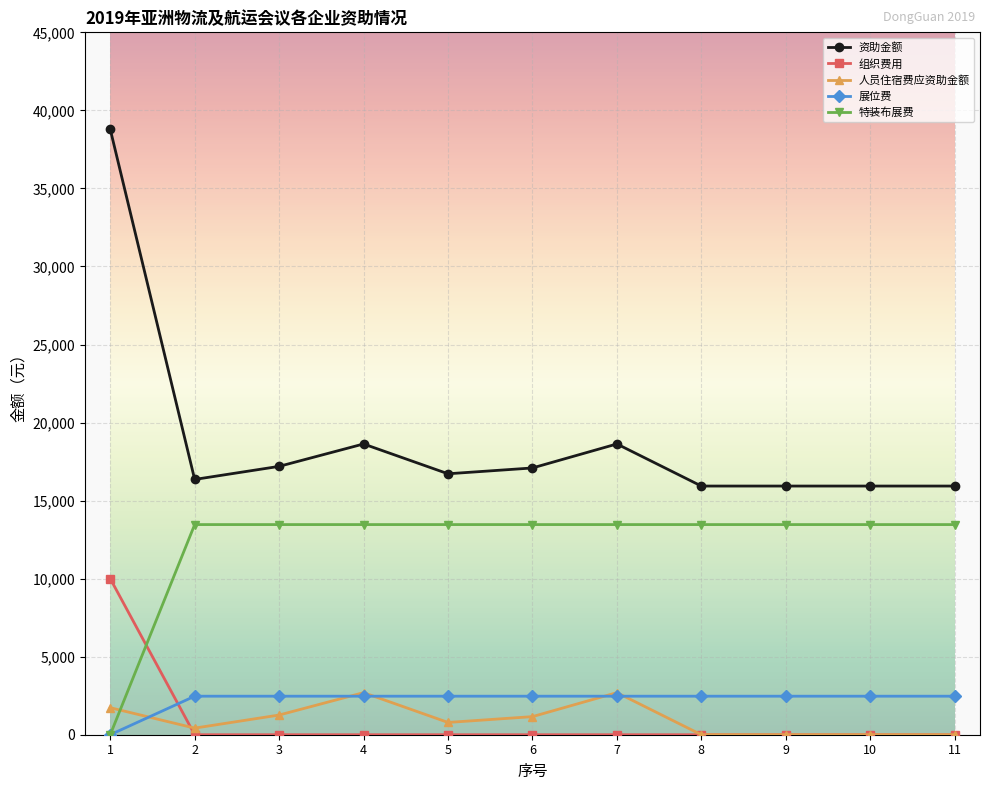

The value of 人员住宿费应资助金额 at 3 is 1261.0. True or false?

True